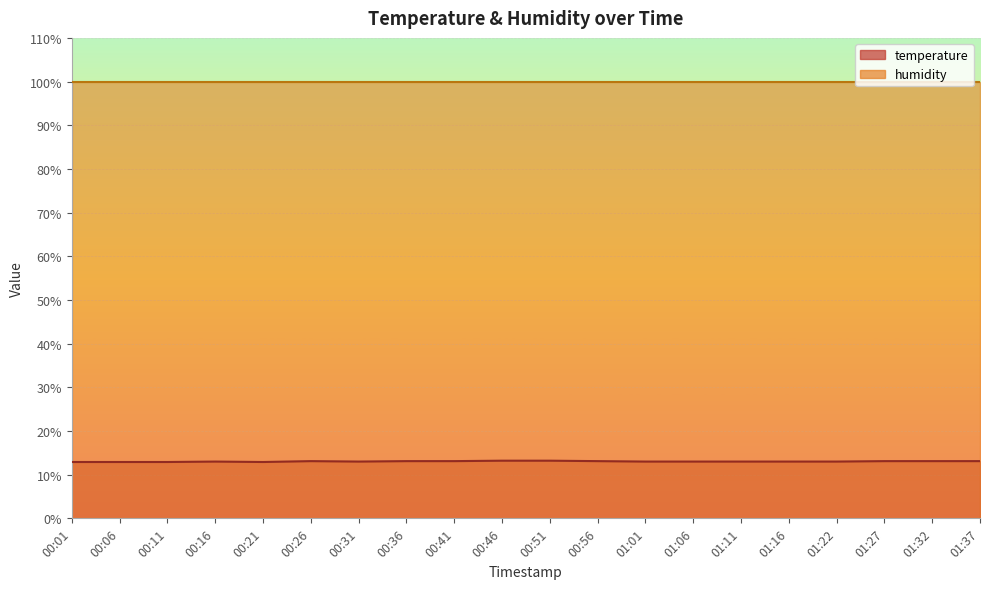

At which label does the data first exceed 13?

00:26